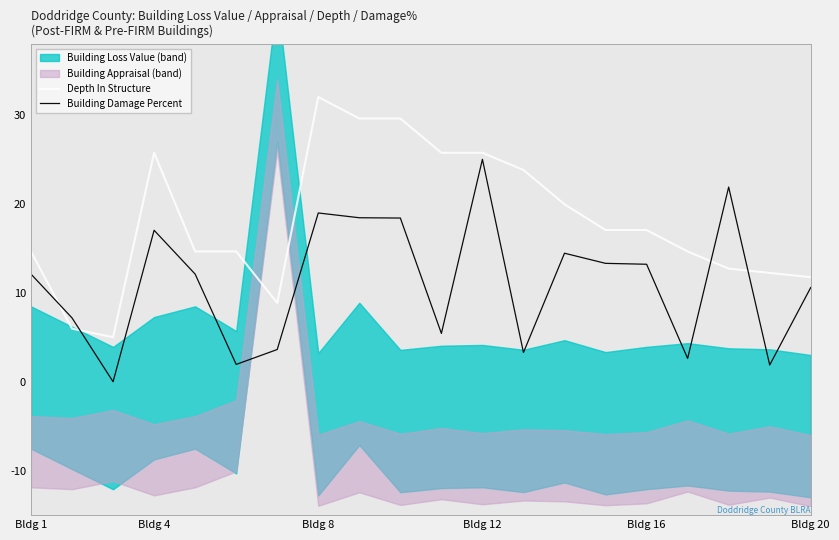

What is the highest value of the Building Damage Percent series?

25.0